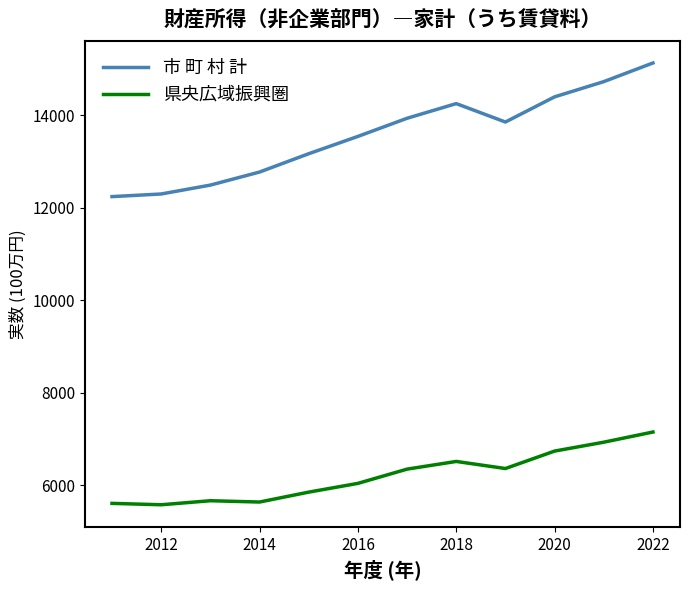

In 県央広域振興圏, how many points are higher than both neighbors (excluding endpoints)?

2